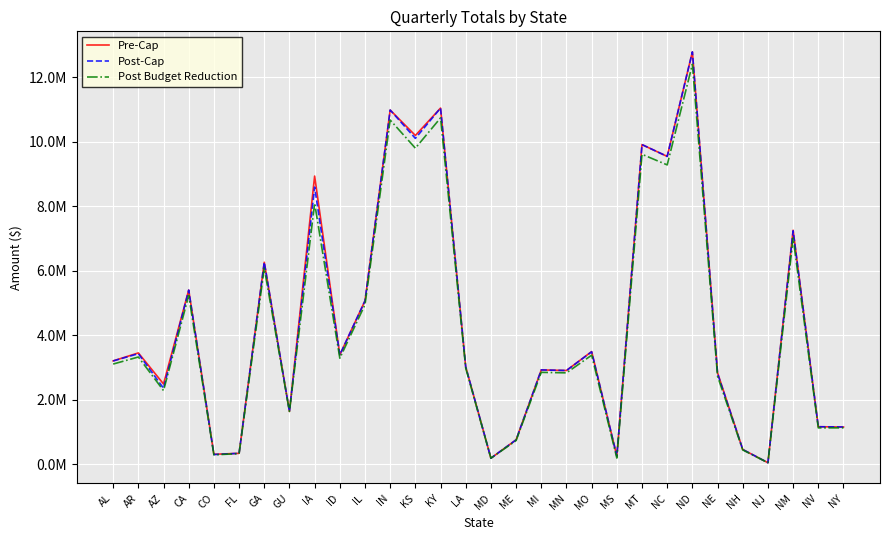

True or false: Post-Cap has more than 1 points higher than both neighbors.

True